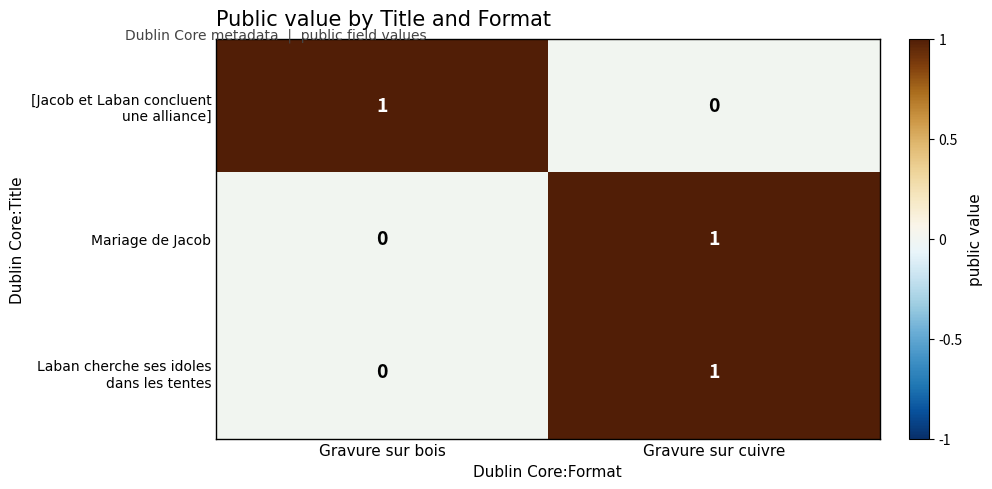

At which category is the sum across all series the highest?

Gravure sur cuivre